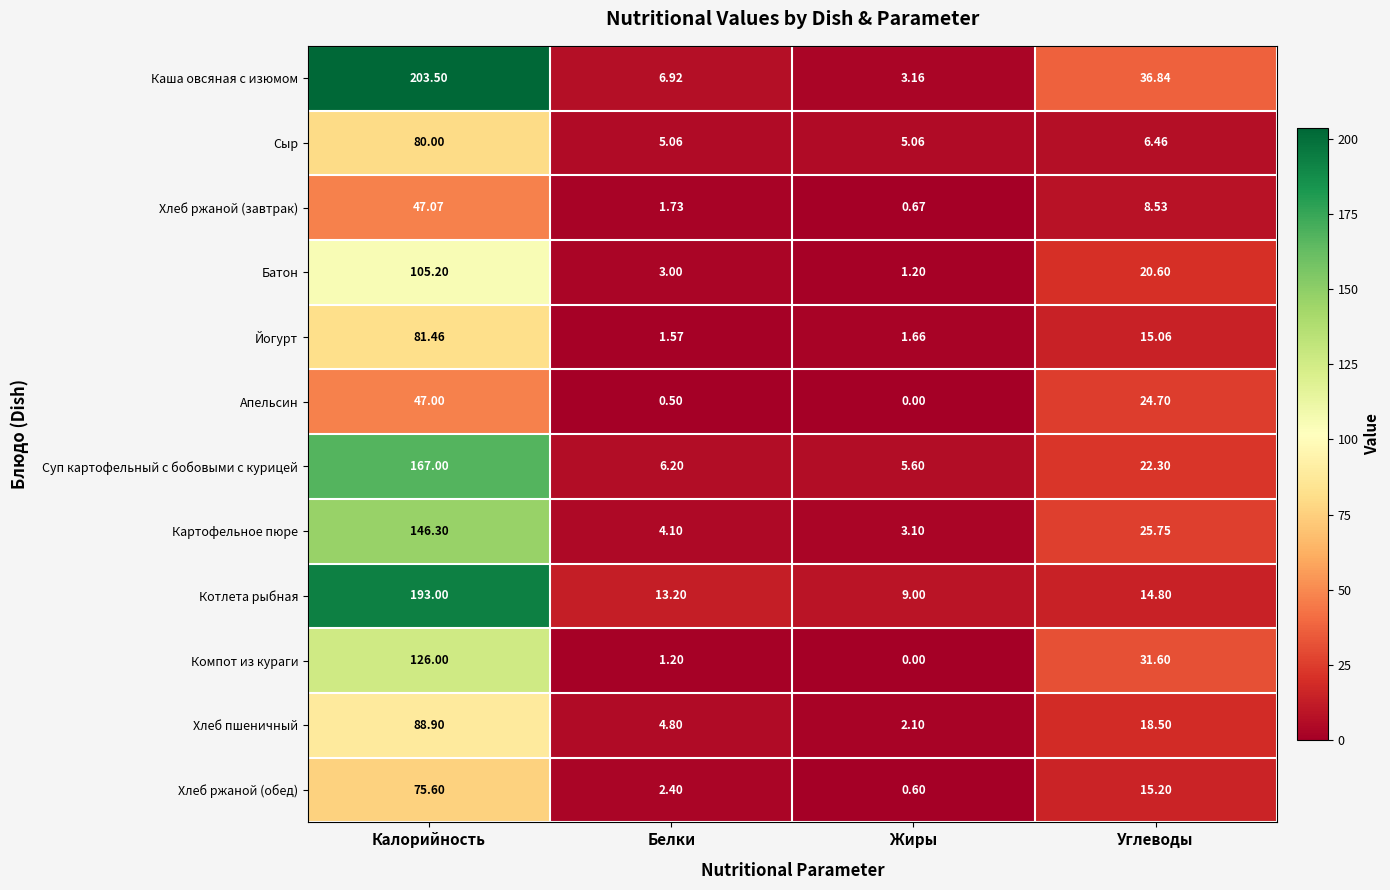

Count the number of categories in the chart.

4